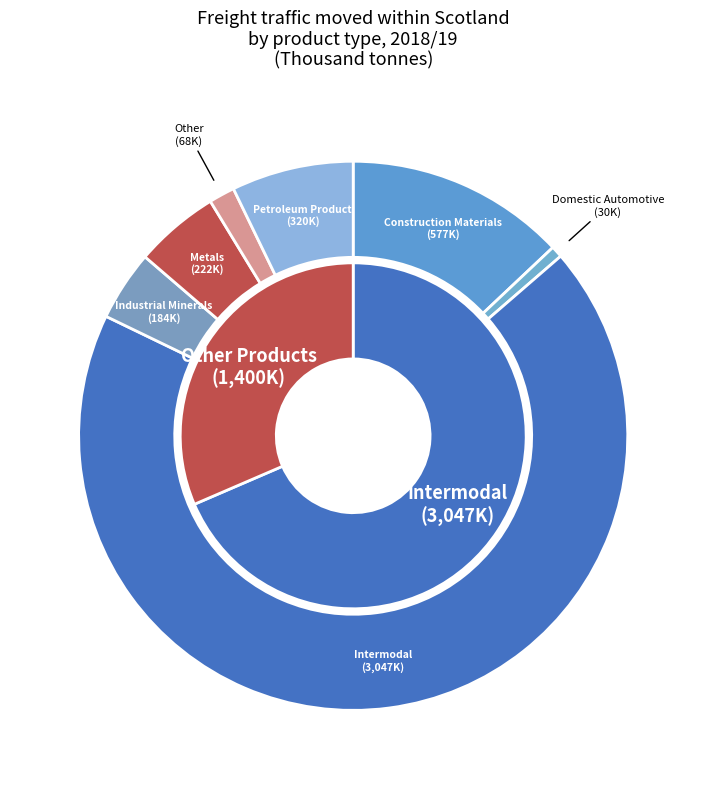

What percentage do Metals and Intermodal together represent?

73.5%